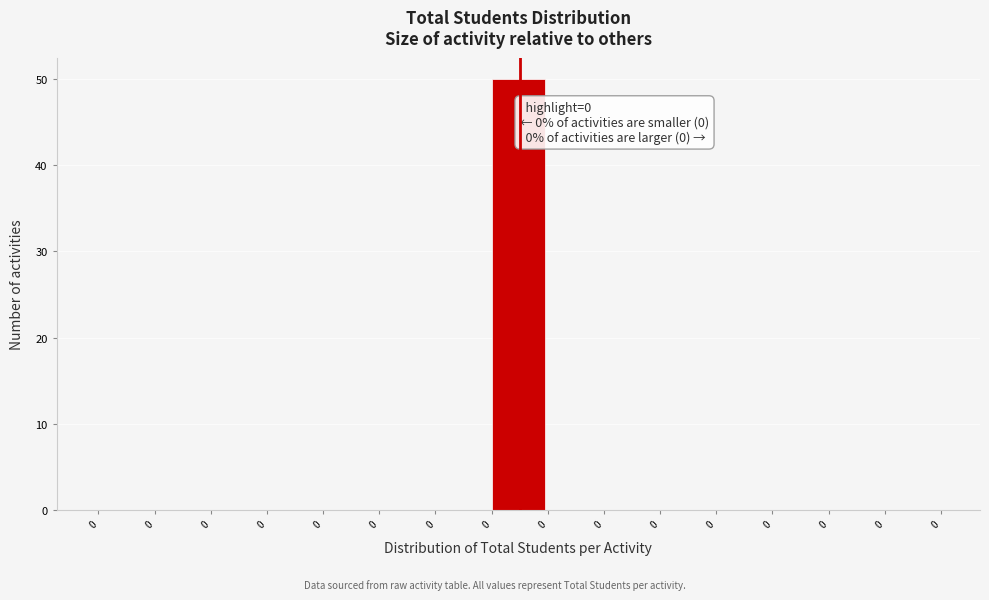

Are the bars horizontal?

No